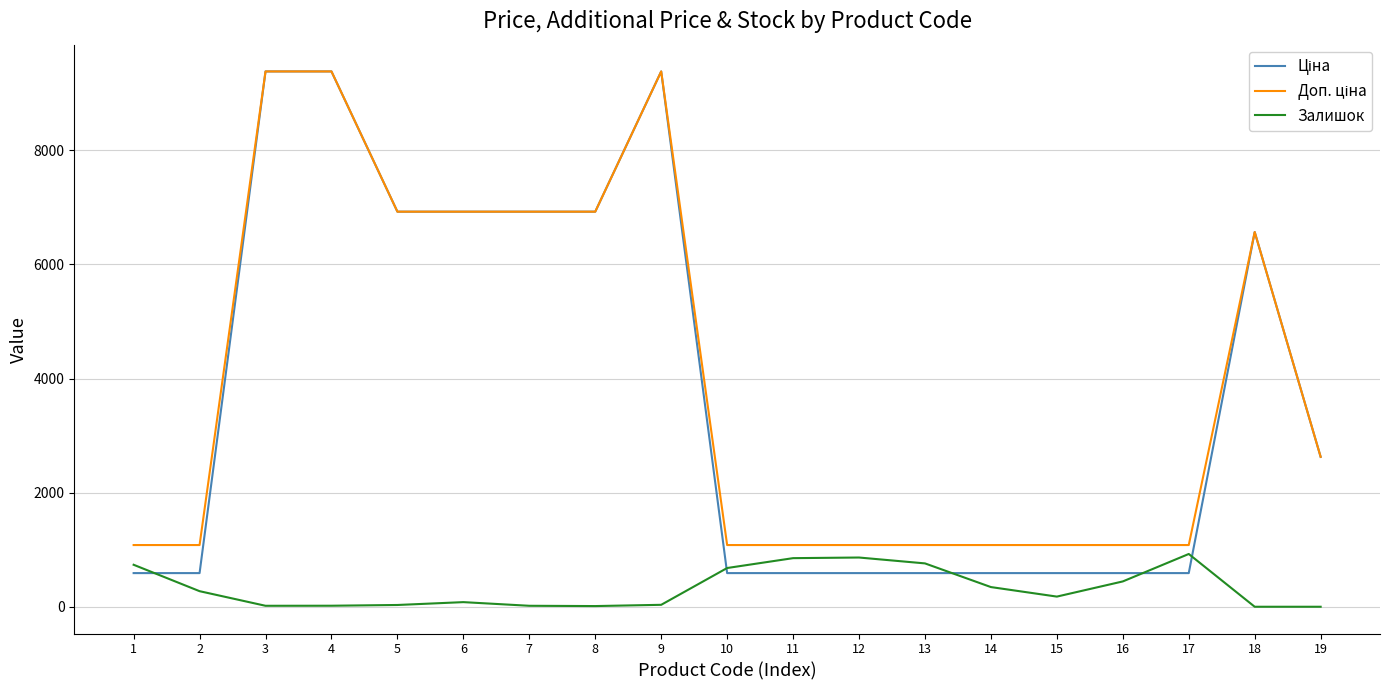

Does the chart display data point markers on the line(s)?

No